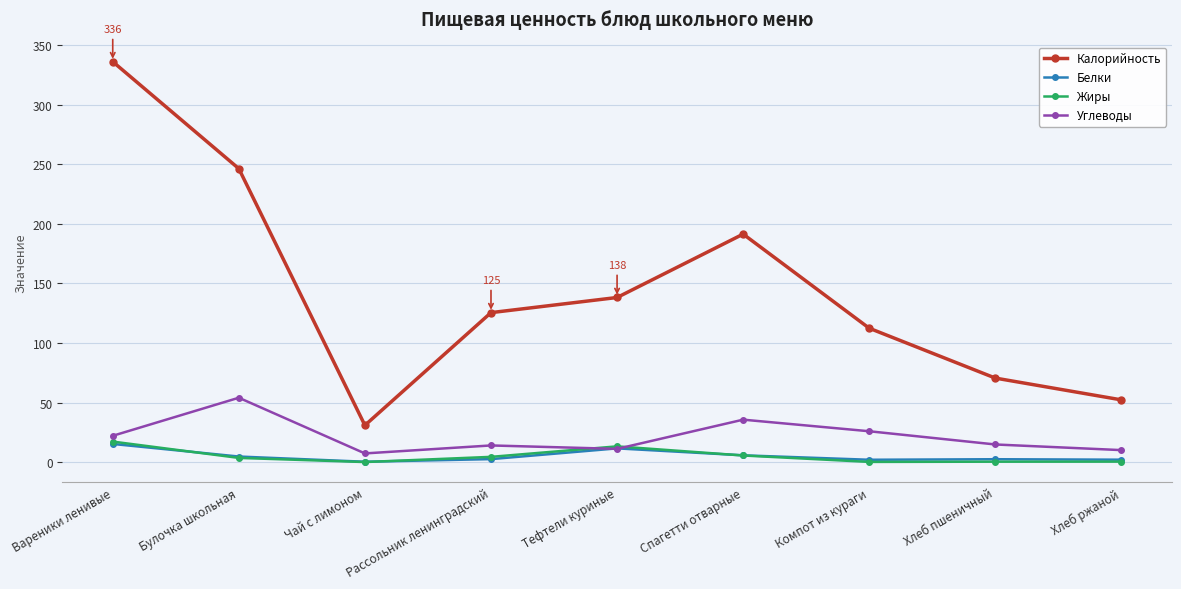

In Калорийность, how many points are higher than both neighbors (excluding endpoints)?

1